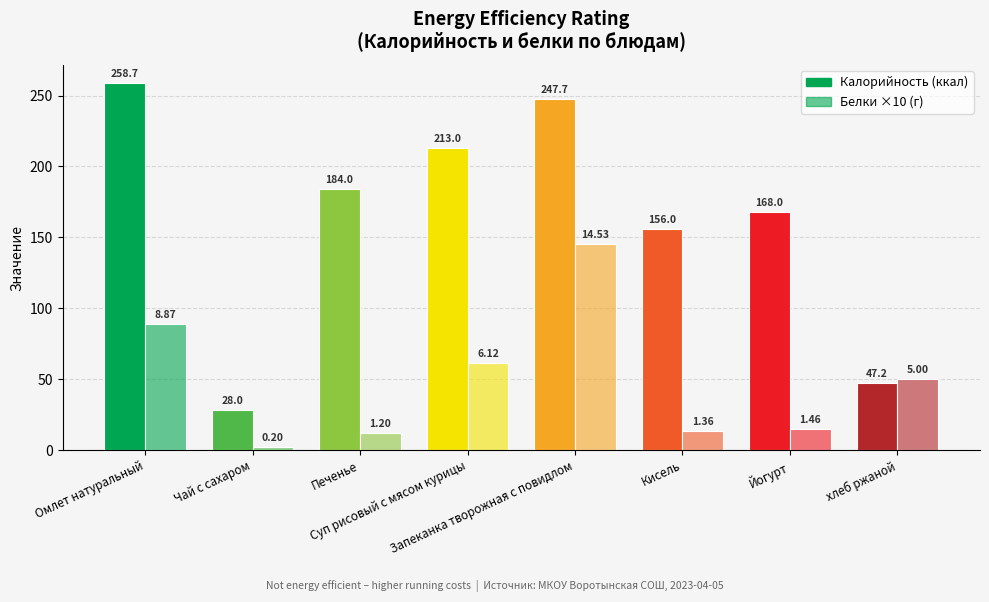

How many data points in Белки ×10 (г) are less than 50?

4